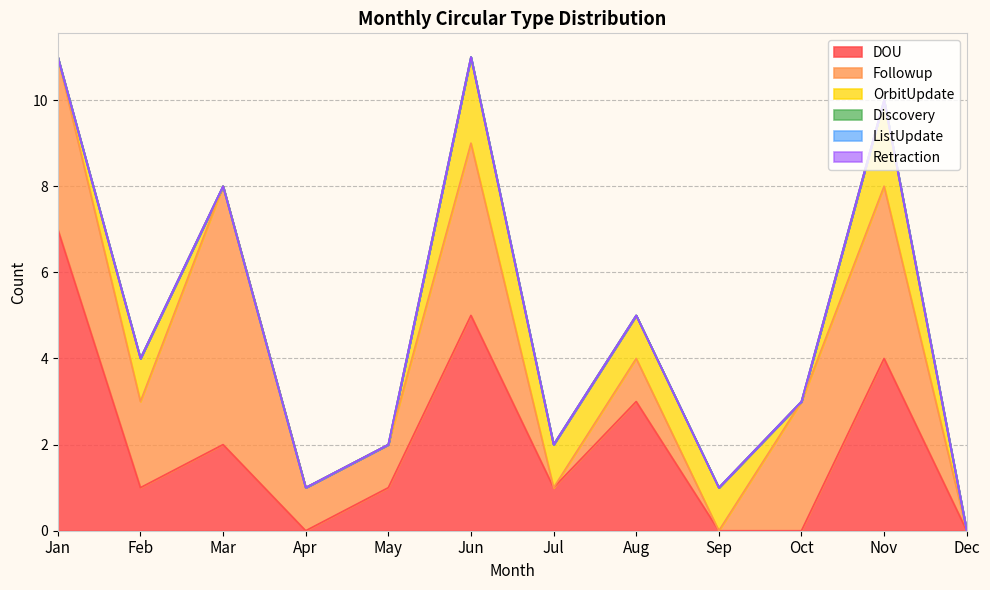

Which category has the lowest value in the OrbitUpdate series?

Jan